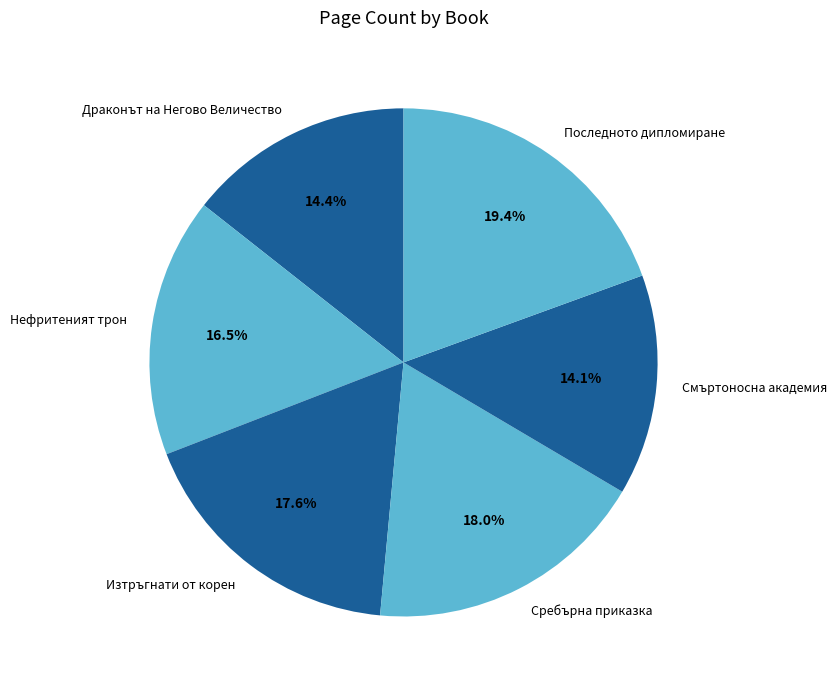

Combined, do Смъртоносна академия and Последното дипломиране account for over 50%?

No